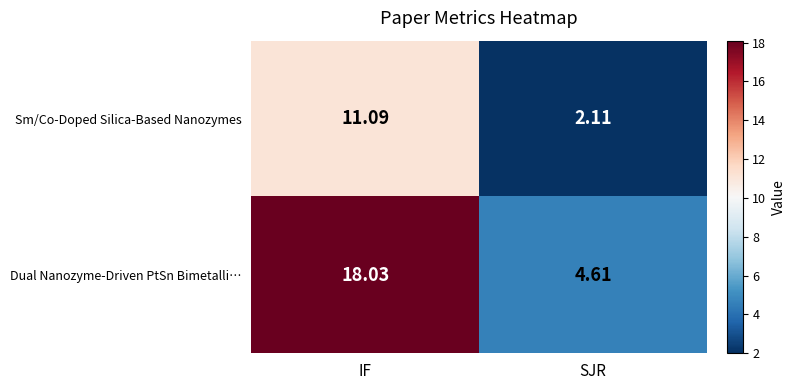

Between IF and SJR, which series saw the biggest shift?

Dual Nanozyme-Driven PtSn Bimetalli…